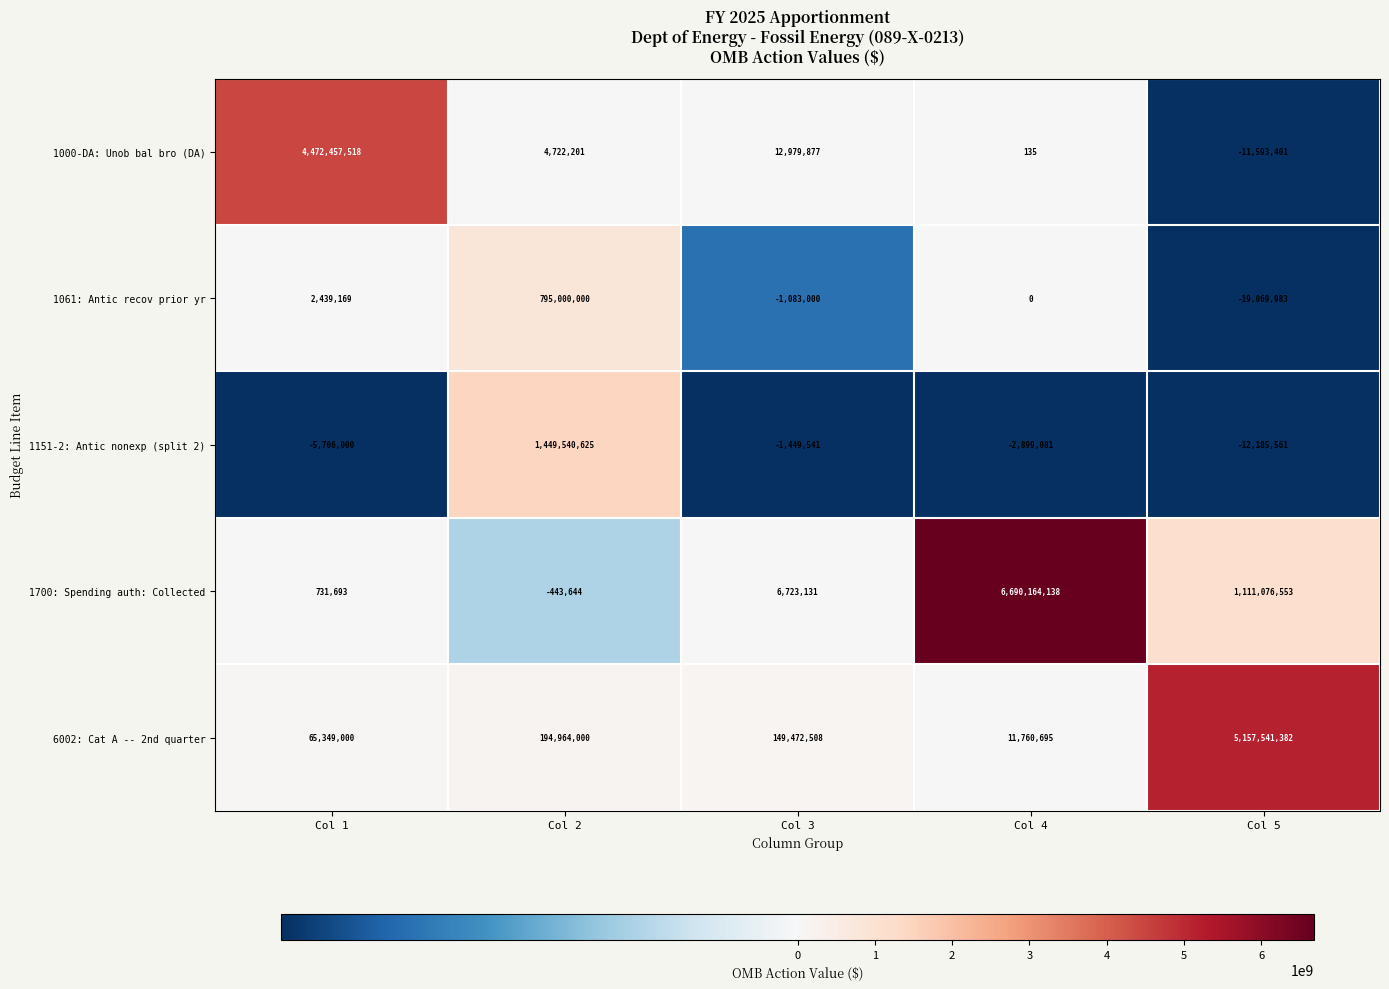

Which series changed the most between Col 1 and Col 4?

1700: Spending auth: Collected